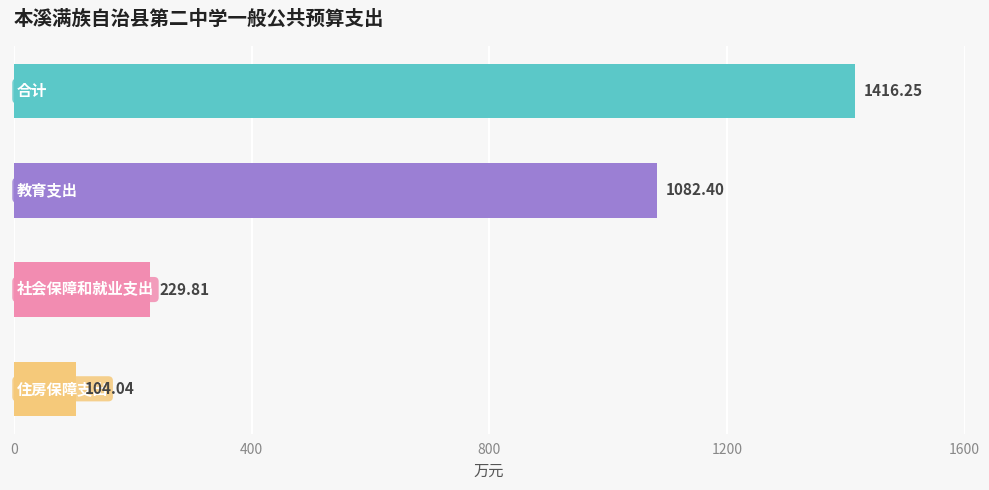

What is the difference between the second highest and second lowest values?

852.6